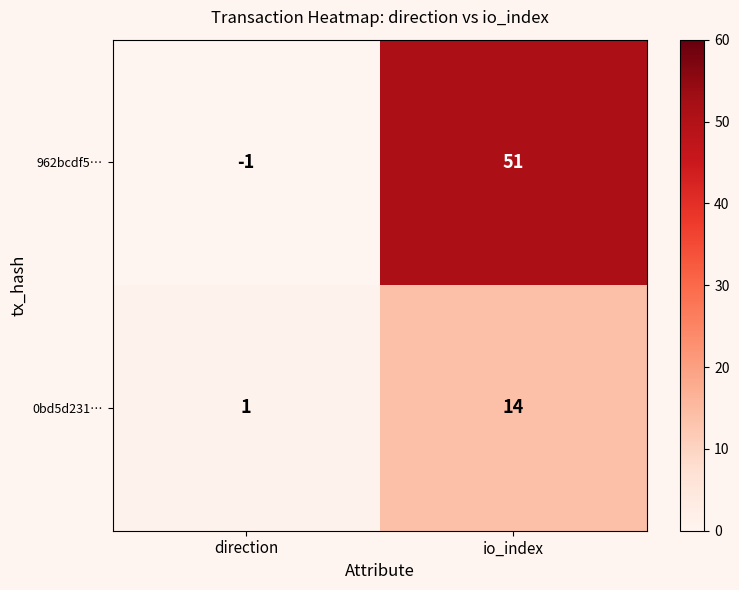

What is the difference between the highest and lowest values at direction?

2